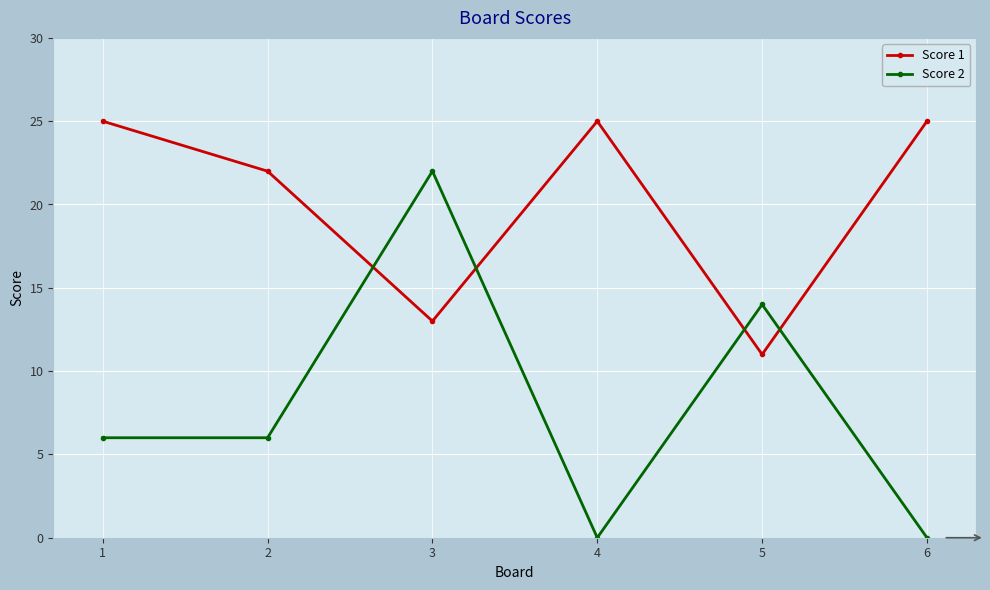

What is the maximum value for Score 2?

22